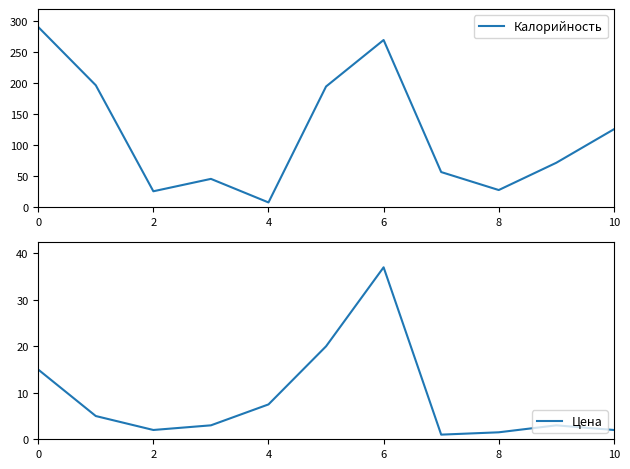

What is the spread (max minus min) of values at 0?

275.0